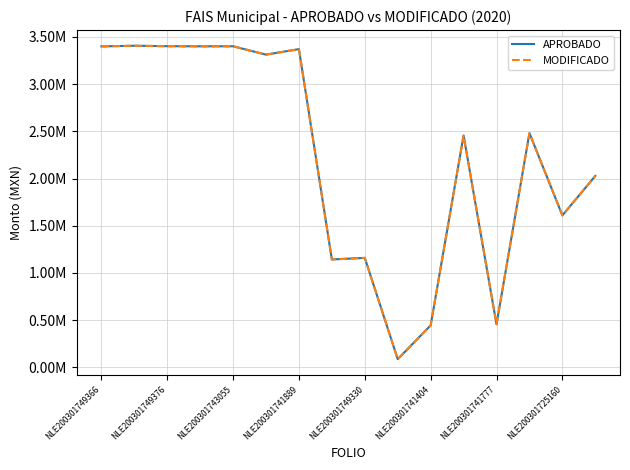

Which category has the lowest value in the MODIFICADO series?

9